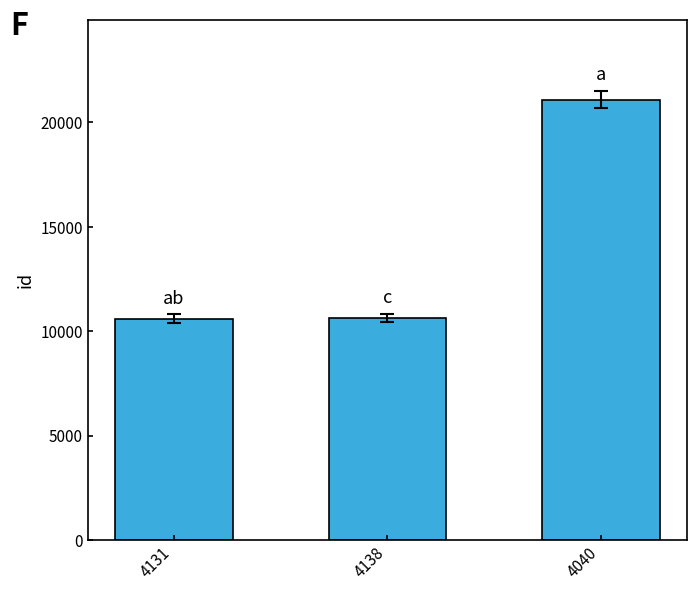

The chart shows a value of 6370 at 4040. True or false?

False